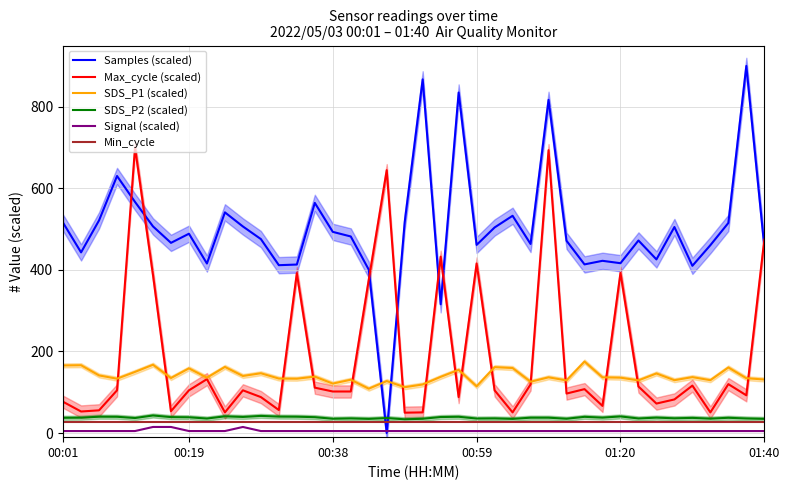

How many categories are shown in the chart?

40